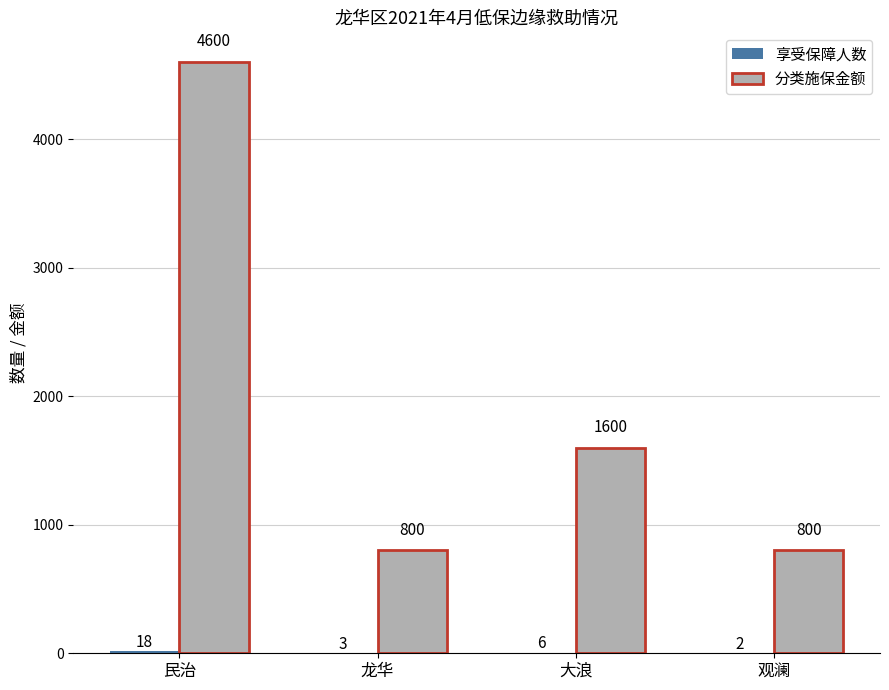

Between 大浪 and 观澜, which series saw the biggest shift?

分类施保金额